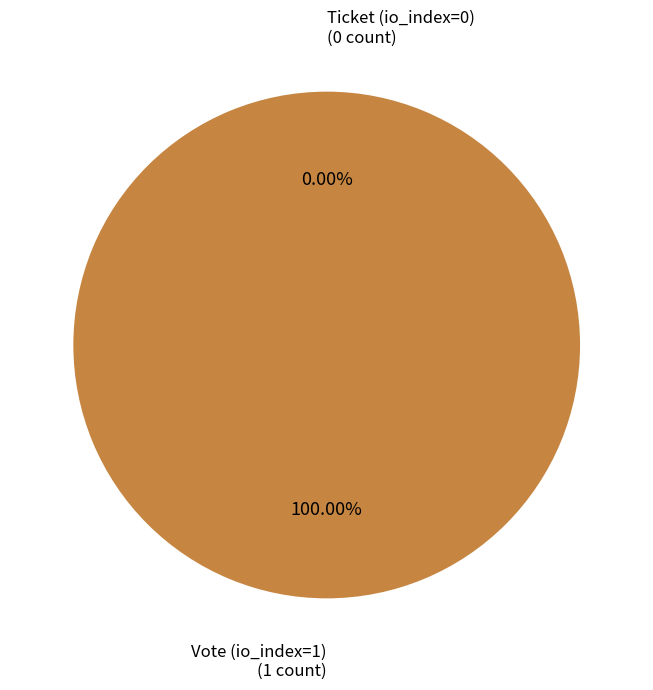

Which category has the smallest portion of the pie?

Ticket (io_index=0)